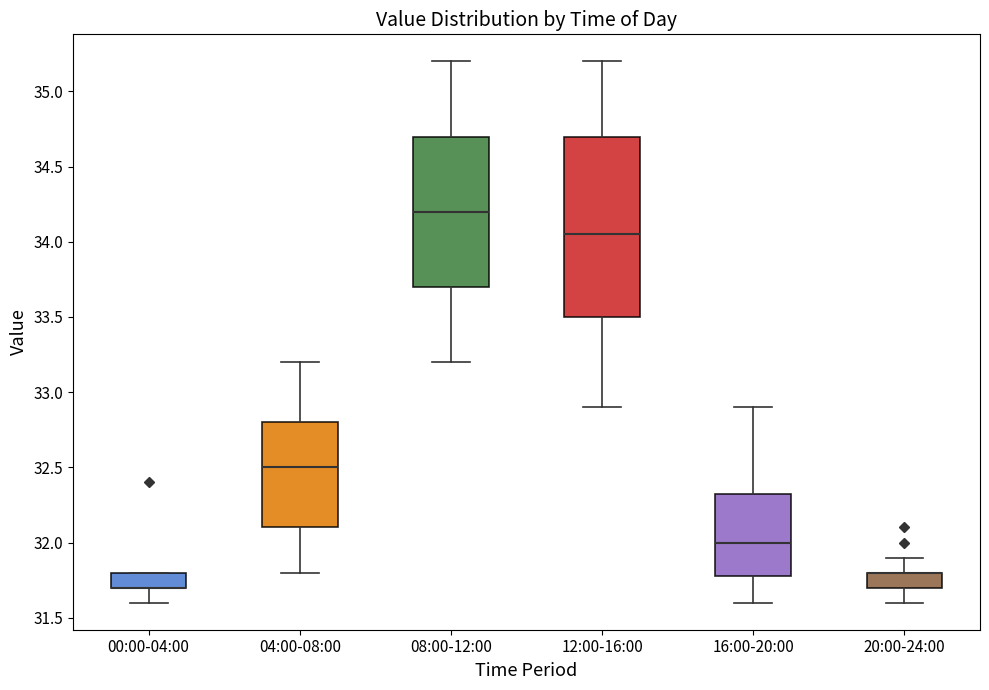

Reading left to right, read every box against the y-axis: the position of its median line, the range the box covers, and the ends of its whiskers. The values are not printed on the chart, so give them approximately, as read against the axis.

00:00-04:00: median 31.70 (drawn on the box's lower edge), box 31.70 to 31.80, whiskers 31.60 to 31.80
04:00-08:00: median 32.50, box 32.10 to 32.80, whiskers 31.80 to 33.20
08:00-12:00: median 34.20, box 33.70 to 34.70, whiskers 33.20 to 35.20
12:00-16:00: median 34.05, box 33.50 to 34.70, whiskers 32.90 to 35.20
16:00-20:00: median 32.00, box 31.80 to 32.35, whiskers 31.60 to 32.90
20:00-24:00: median 31.80 (drawn on the box's upper edge), box 31.70 to 31.80, whiskers 31.60 to 31.90